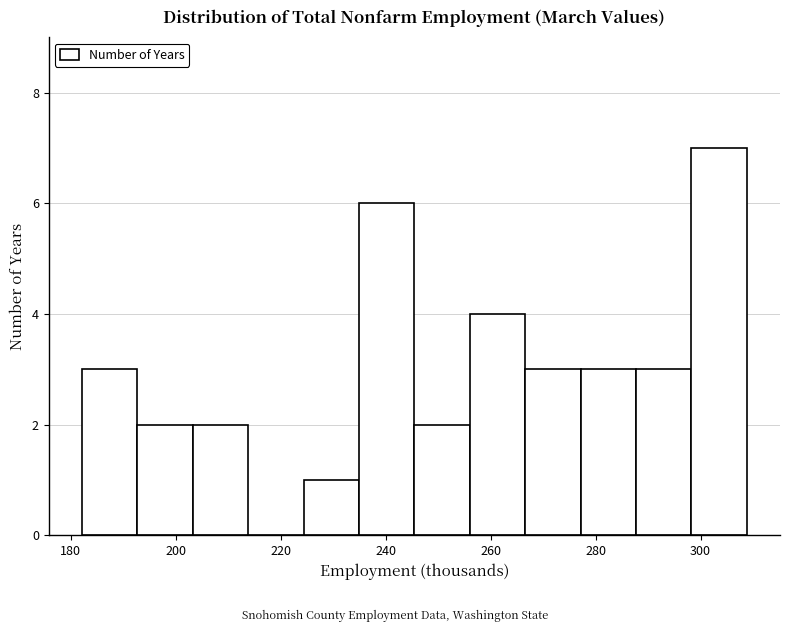

Reading left to right, transcribe this chart: for each bar, give the range it covers on the x-axis and its height. Neither the bar edges nor the heights are printed on the chart, so give them approximately, as read against the axes.

182 to 192: 3
192 to 204: 2
204 to 214: 2
214 to 224: 0
224 to 234: 1
234 to 246: 6
246 to 256: 2
256 to 266: 4
266 to 278: 3
278 to 288: 3
288 to 298: 3
298 to 308: 7